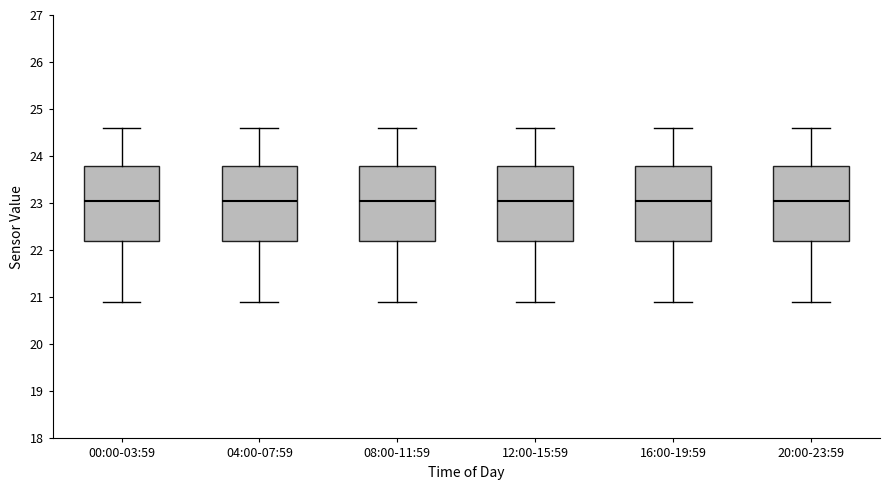

Reading left to right, read every box against the y-axis: the position of its median line, the range the box covers, and the ends of its whiskers. The values are not printed on the chart, so give them approximately, as read against the axis.

00:00-03:59: median 23.1, box 22.2 to 23.8, whiskers 20.9 to 24.6
04:00-07:59: median 23.1, box 22.2 to 23.8, whiskers 20.9 to 24.6
08:00-11:59: median 23.1, box 22.2 to 23.8, whiskers 20.9 to 24.6
12:00-15:59: median 23.1, box 22.2 to 23.8, whiskers 20.9 to 24.6
16:00-19:59: median 23.1, box 22.2 to 23.8, whiskers 20.9 to 24.6
20:00-23:59: median 23.1, box 22.2 to 23.8, whiskers 20.9 to 24.6